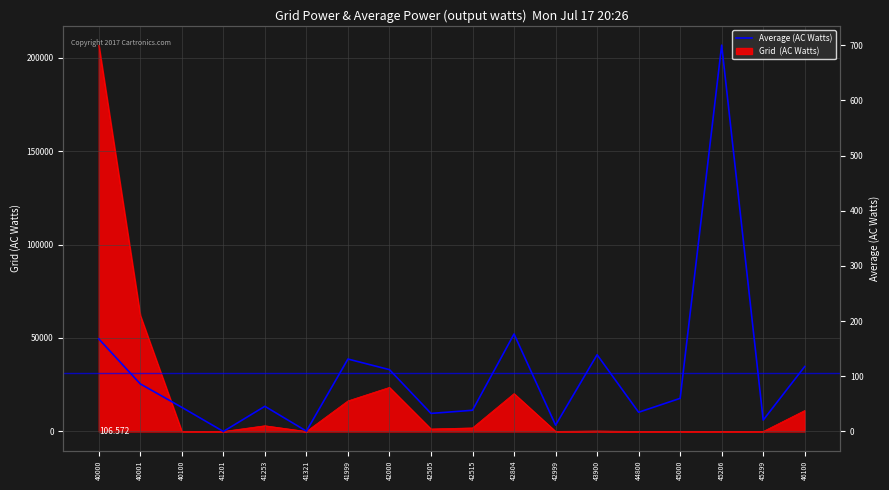

What is the difference between the maximum and minimum values?

700.0